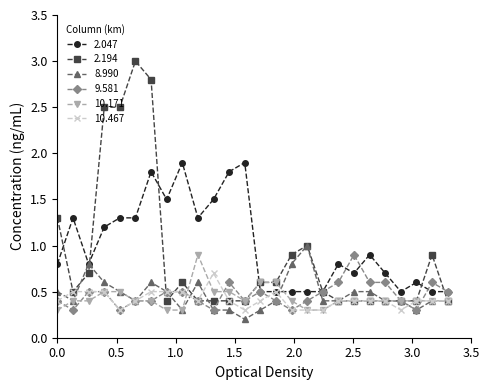

What is the sum of all 2.047 values?

26.1